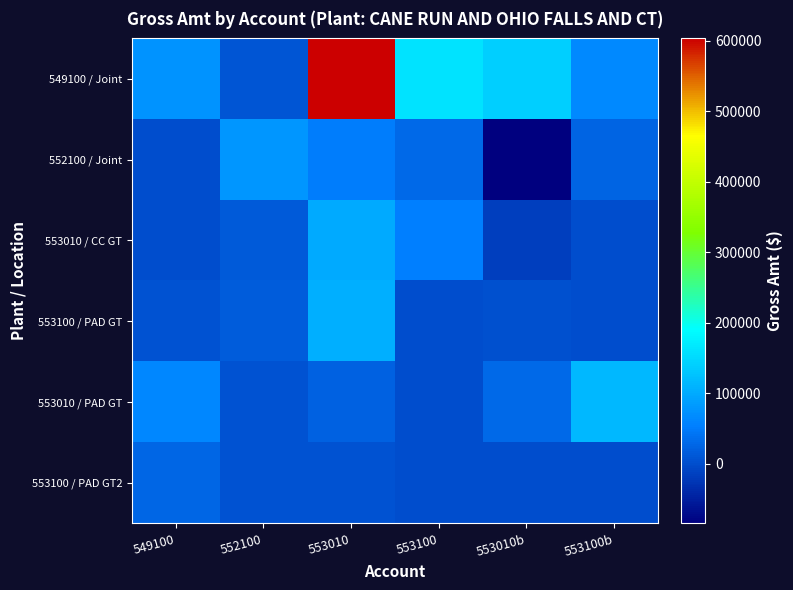

Reading left to right, transcribe all the data shown in this chart.

549100 / Joint: 549100=75716.4	552100=7415.8	553010=603579.2	553100=161996.2	553010b=140000.0	553100b=65425.1
552100 / Joint: 549100=15.1	552100=77601.2	553010=51916.5	553100=28200.2	553010b=-84725.0	553100b=25381.9
553010 / CC GT: 549100=32.7	552100=14283.8	553010=99148.6	553100=54055.3	553010b=-14846.0	553100b=235.6
553100 / PAD GT: 549100=4439.5	552100=17298.0	553010=103677.6	553100=304.3	553010b=2425.6	553100b=1.2
553010 / PAD GT: 549100=61988.4	552100=4439.5	553010=21776.1	553100=144.9	553010b=30197.3	553100b=115036.5
553100 / PAD GT2: 549100=26691.2	552100=5175.6	553010=5175.6	553100=2.5	553010b=4.6	553100b=1.2